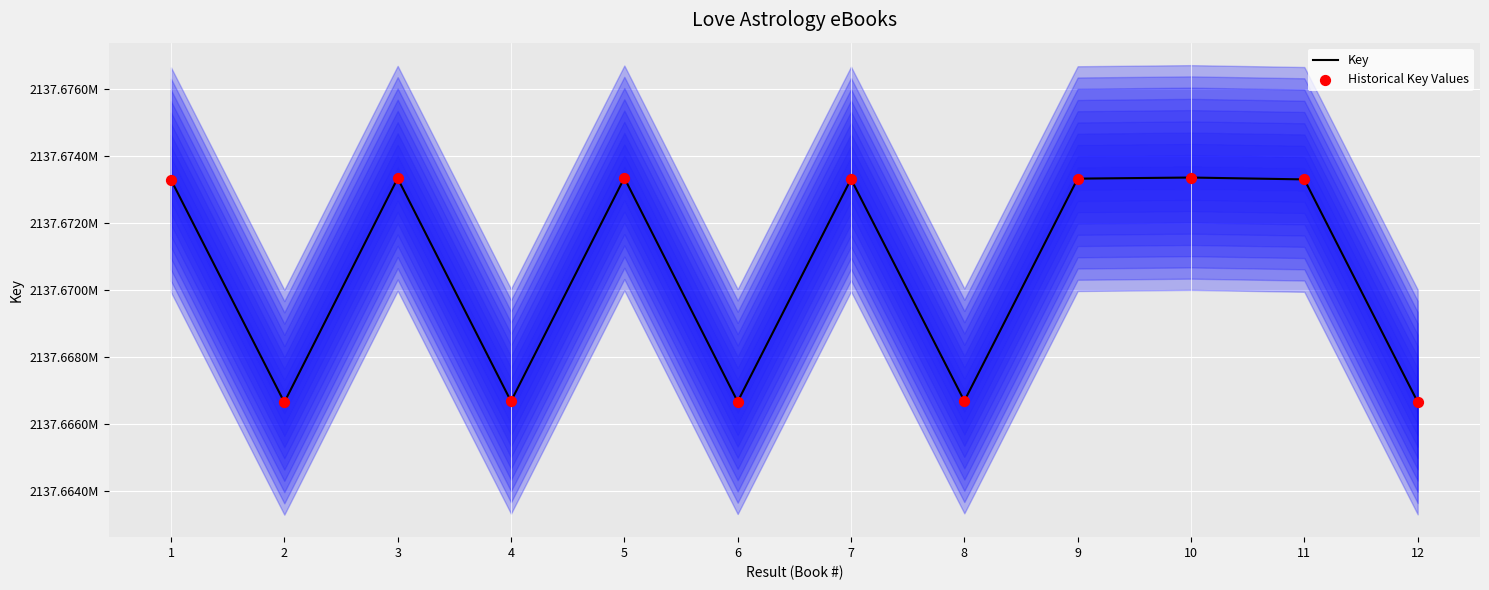

At which category is the sum across all series the highest?

10